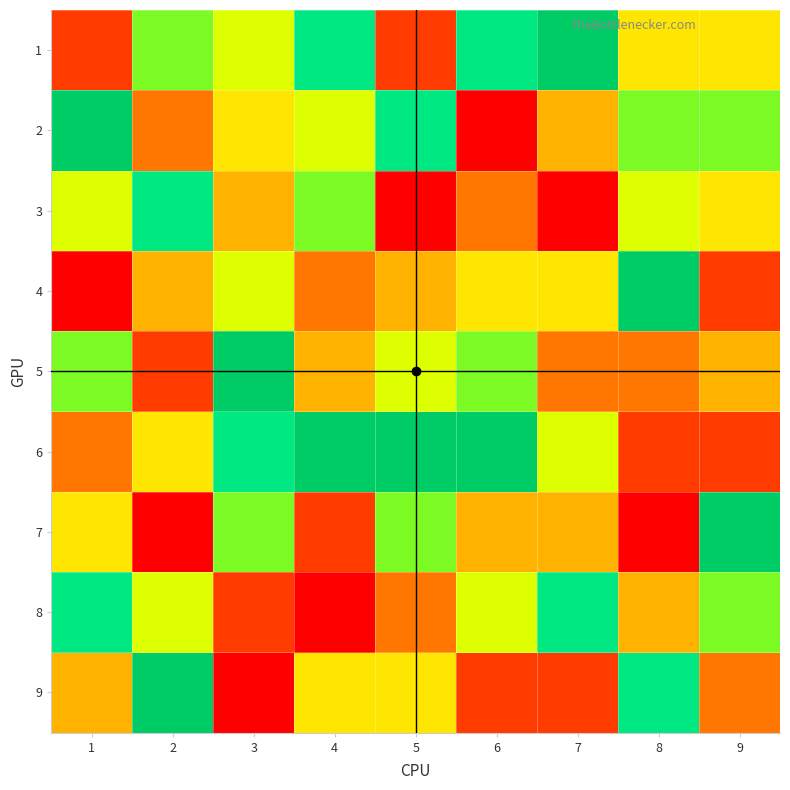

Which series has the largest range (max minus min)?

2